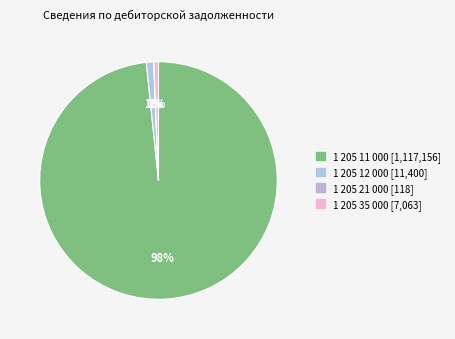

To the nearest percent, what is the average slice percentage?

25%